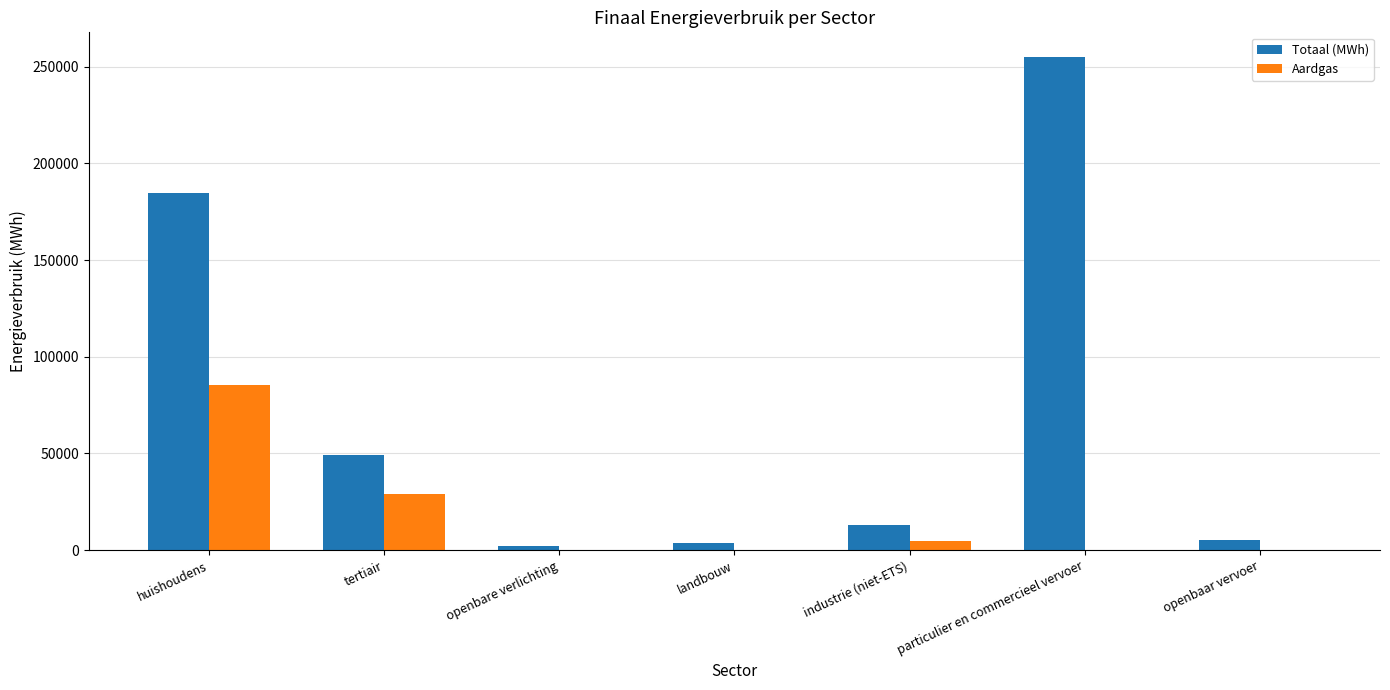

Which series changed the most between openbare verlichting and particulier en commercieel vervoer?

Totaal (MWh)